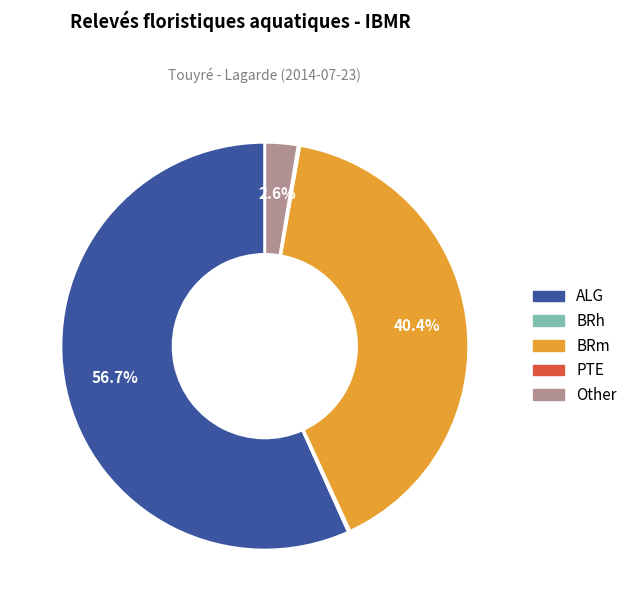

Does any single category account for the majority?

Yes